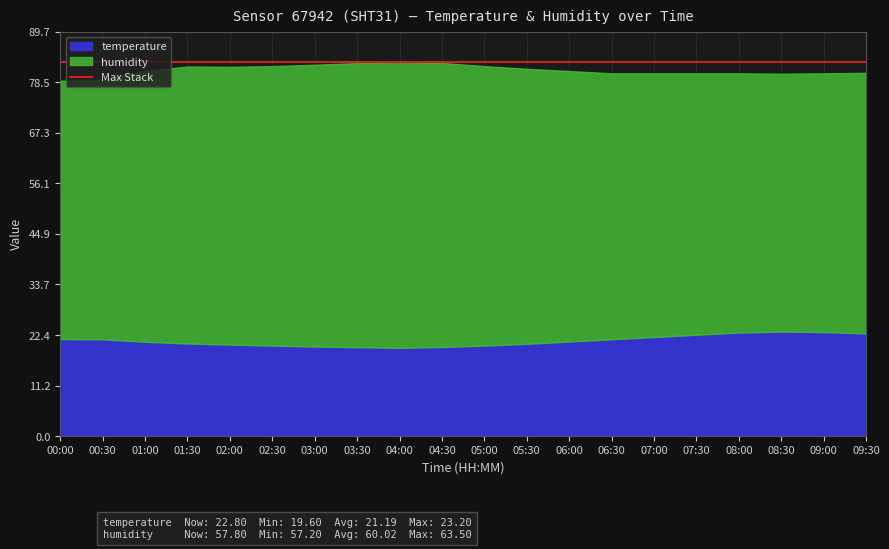

Which series changed the most between 01:30 and 09:00?

humidity